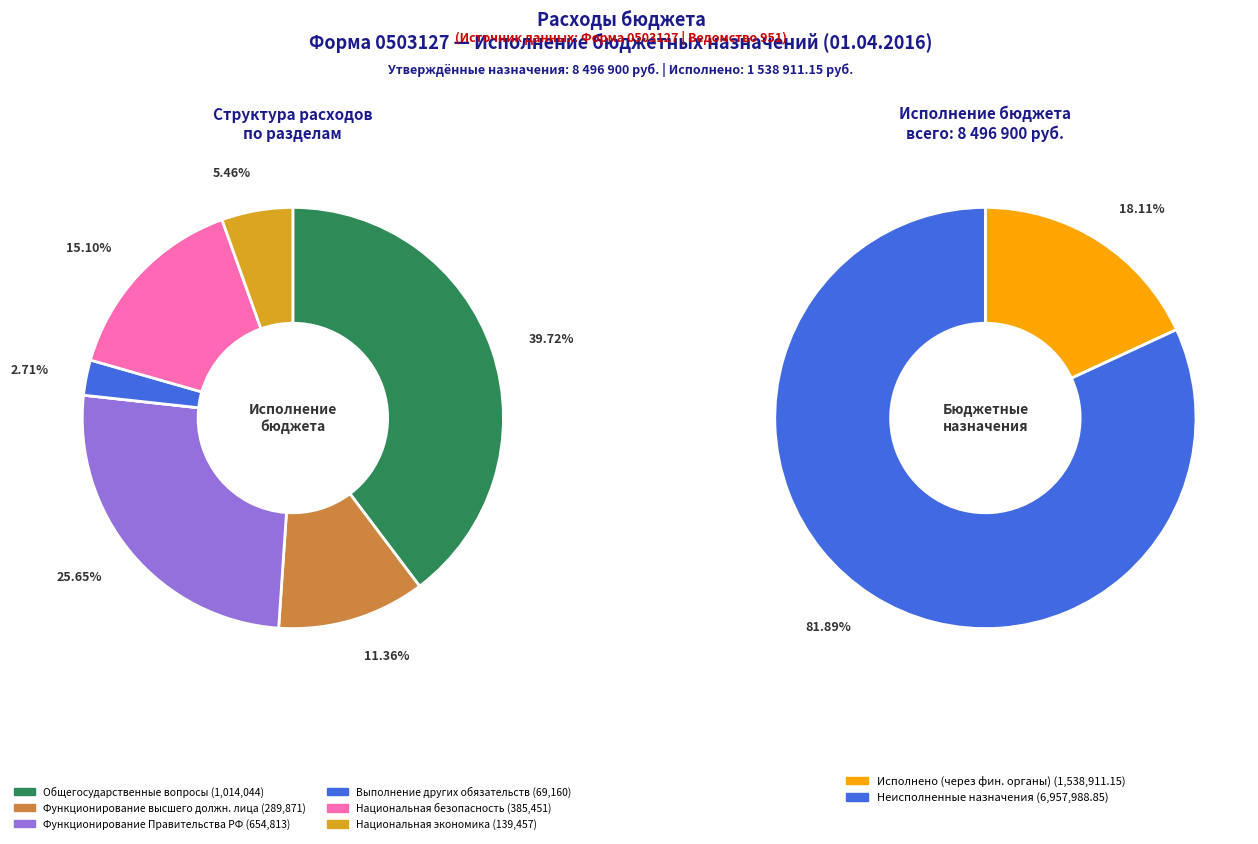

Does any single category account for the majority?

No